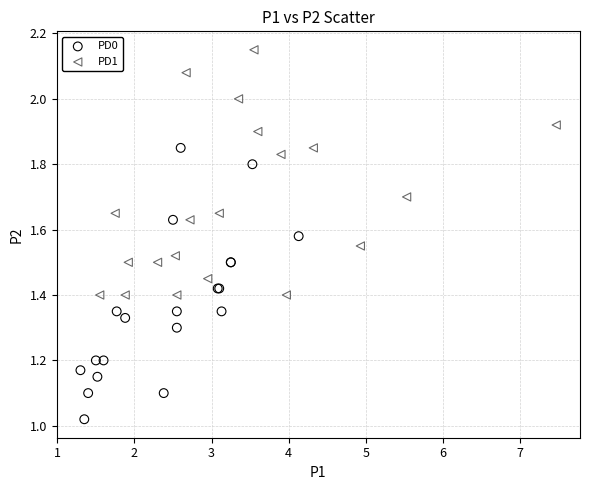

Which series contains the lowest Y value?

PD0